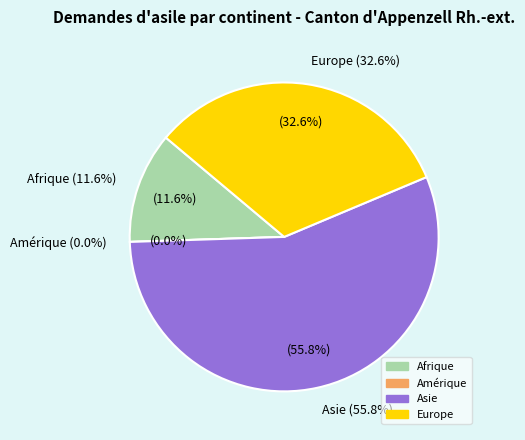

What is the total percentage of Amérique and Afrique?

11.6%